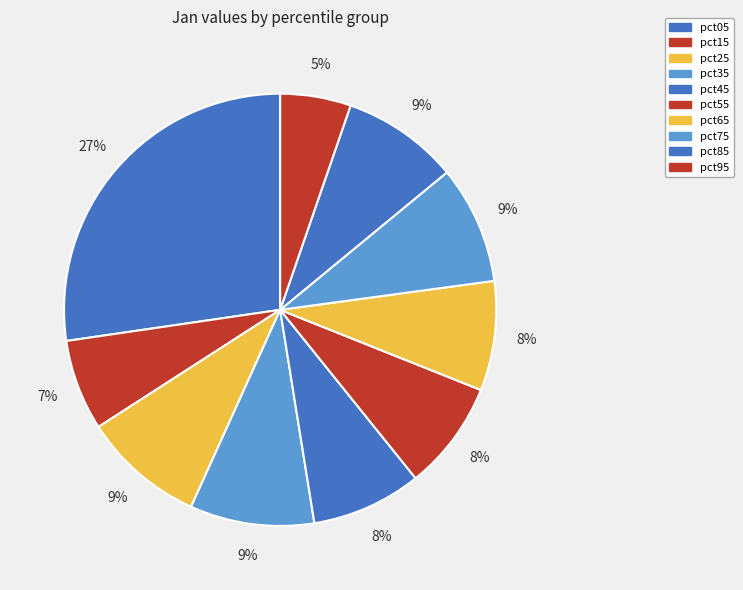

Is there a majority slice in this chart?

No